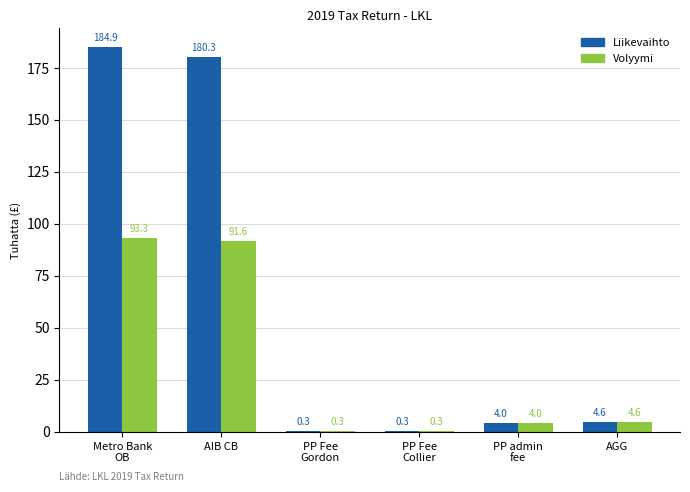

Which label corresponds to the largest value in the chart?

Metro Bank
OB